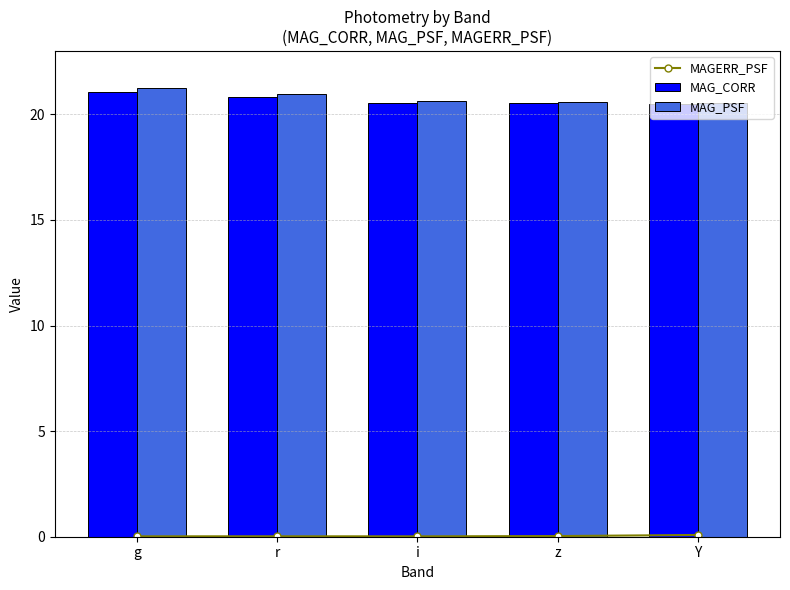

Reading left to right, list all the values displayed in this chart.

MAGERR_PSF: 0.0	0.0	0.0	0.0	0.1
MAG_CORR: 21.0	20.8	20.5	20.5	20.5
MAG_PSF: 21.2	21.0	20.6	20.6	20.5